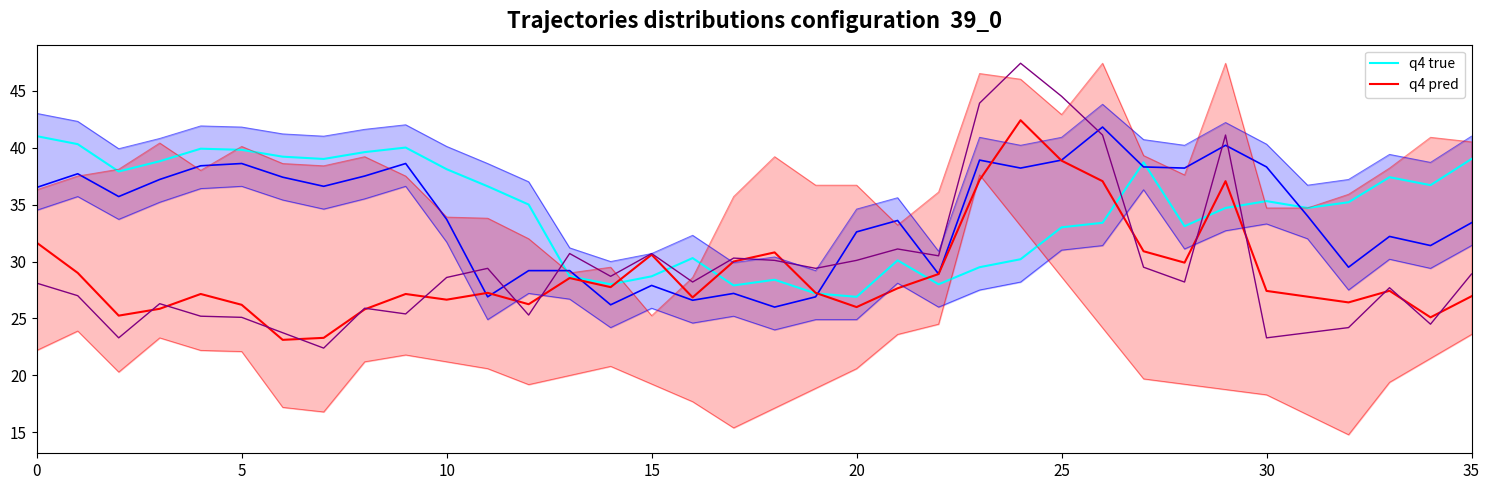

Is it true that q4 pred equals 37.0 at 26?

True